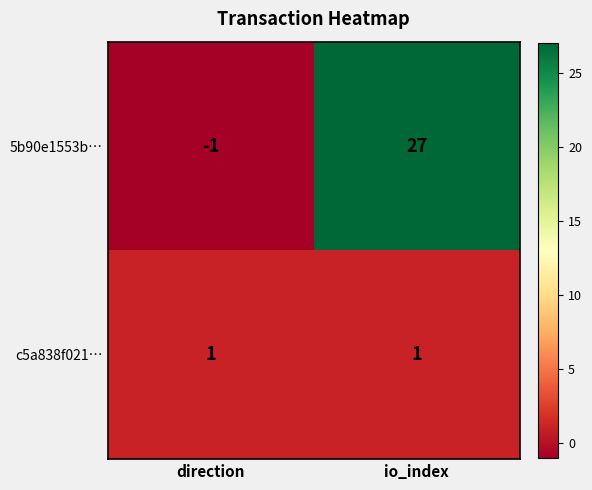

True or false: c5a838f021… has a value of 0 at direction.

False